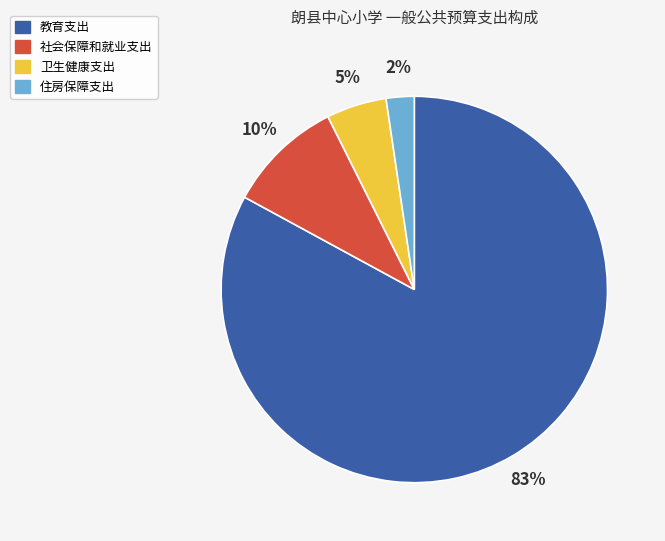

Is the sum of 住房保障支出 and 社会保障和就业支出 greater than half?

No